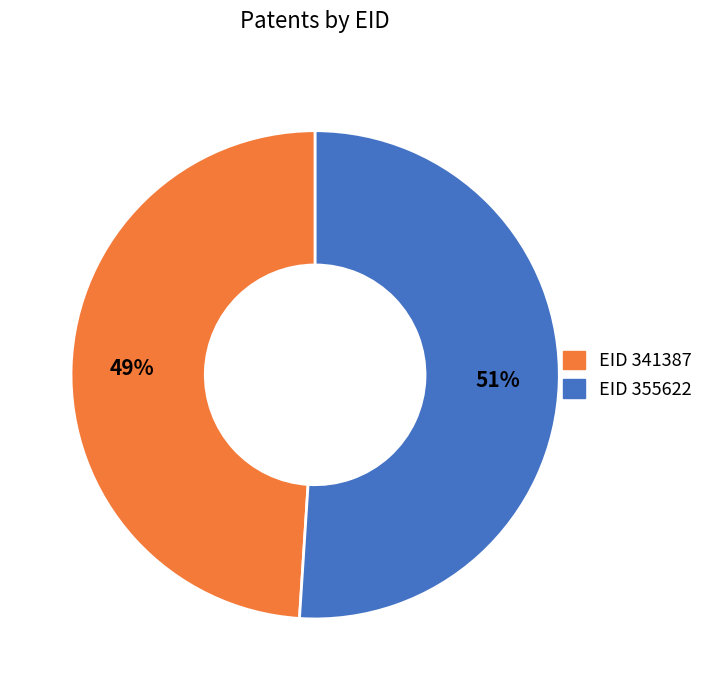

Count the number of slices in the pie.

2